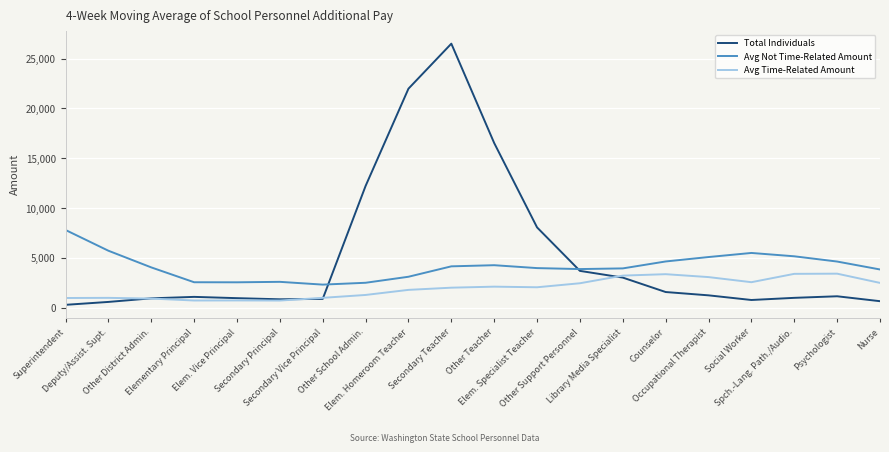

List the series in order of their overall mean, highest first.

Total Individuals, Avg Not Time-Related Amount, Avg Time-Related Amount